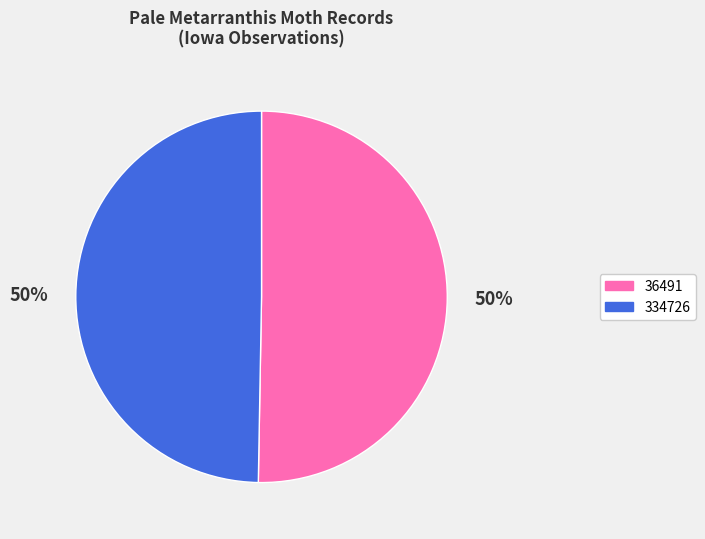

To the nearest percent, what is the combined percentage of 334726 and 36491?

100%